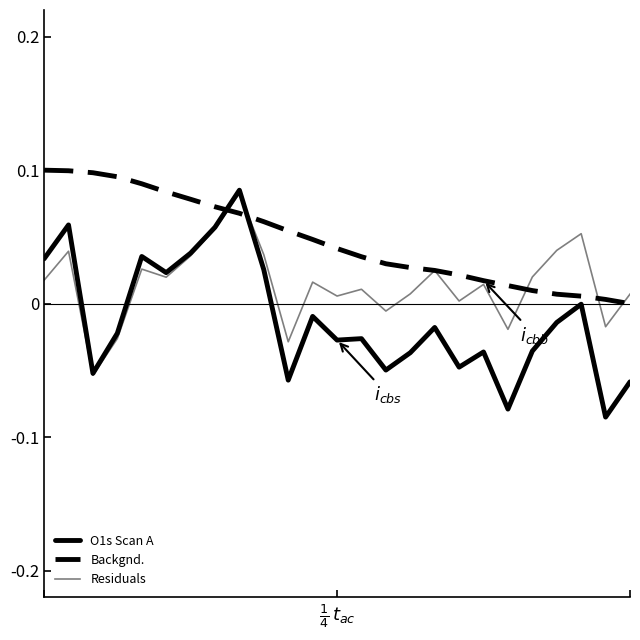

In O1s Scan A, how many points are lower than both neighbors (excluding endpoints)?

8